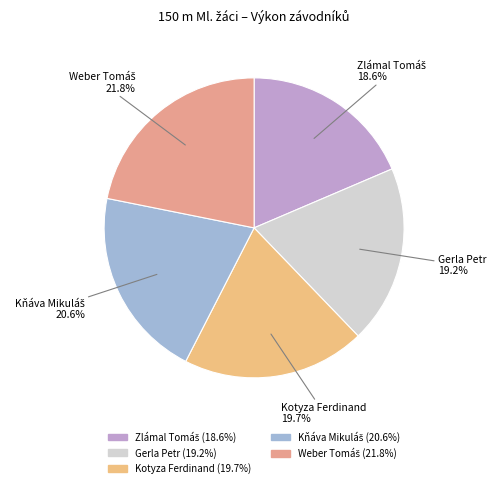

Does Kotyza Ferdinand represent more than half of the total?

No